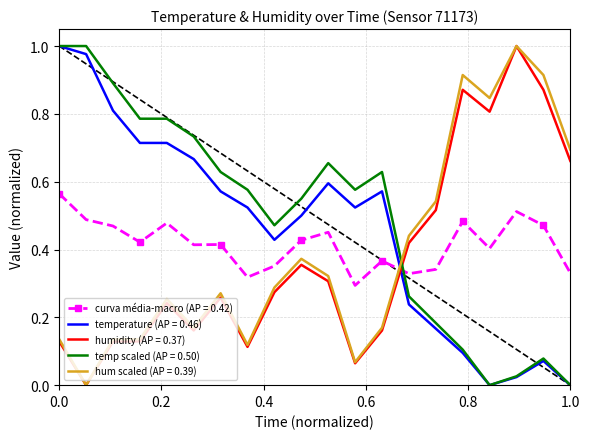

Which series ends up on top after the final intersection of temp scaled (AP = 0.50) and hum scaled (AP = 0.39)?

hum scaled (AP = 0.39)